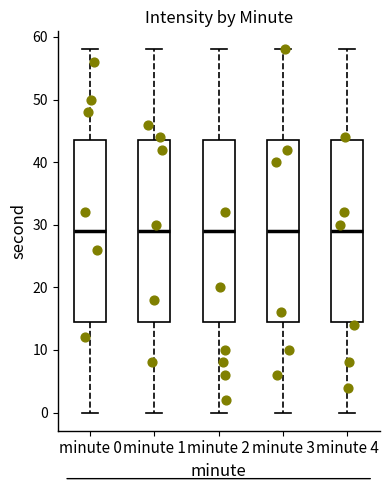

Reading left to right, transcribe this box plot: for each box, give where its median line is, the range the box spans, and where its two whiskers end, as read against the y-axis. The values are not printed on the chart, so give them approximately, as read against the axis.

minute 0: median 29, box 15 to 44, whiskers 0 to 58
minute 1: median 29, box 15 to 44, whiskers 0 to 58
minute 2: median 29, box 15 to 44, whiskers 0 to 58
minute 3: median 29, box 15 to 44, whiskers 0 to 58
minute 4: median 29, box 15 to 44, whiskers 0 to 58